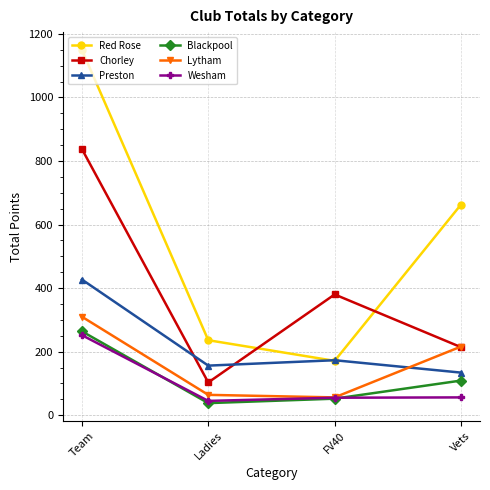

What is the sum of all Preston values?

890